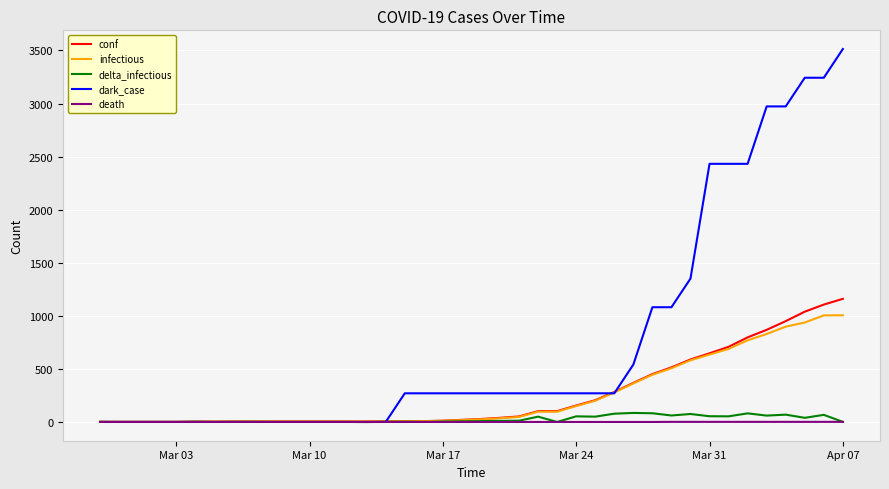

Which series has the largest total across all categories?

dark_case